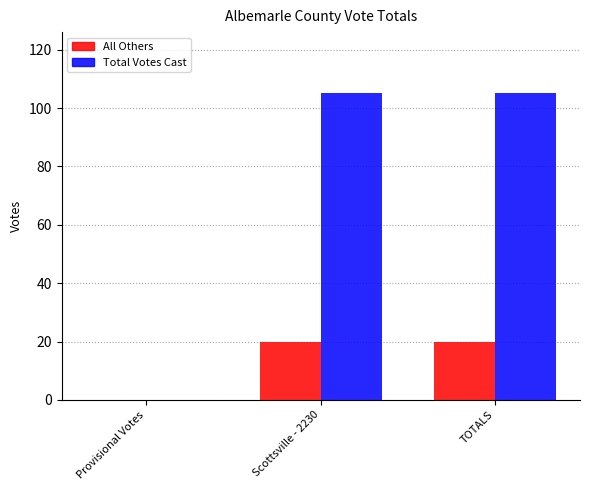

What is the average value of the Total Votes Cast series?

70